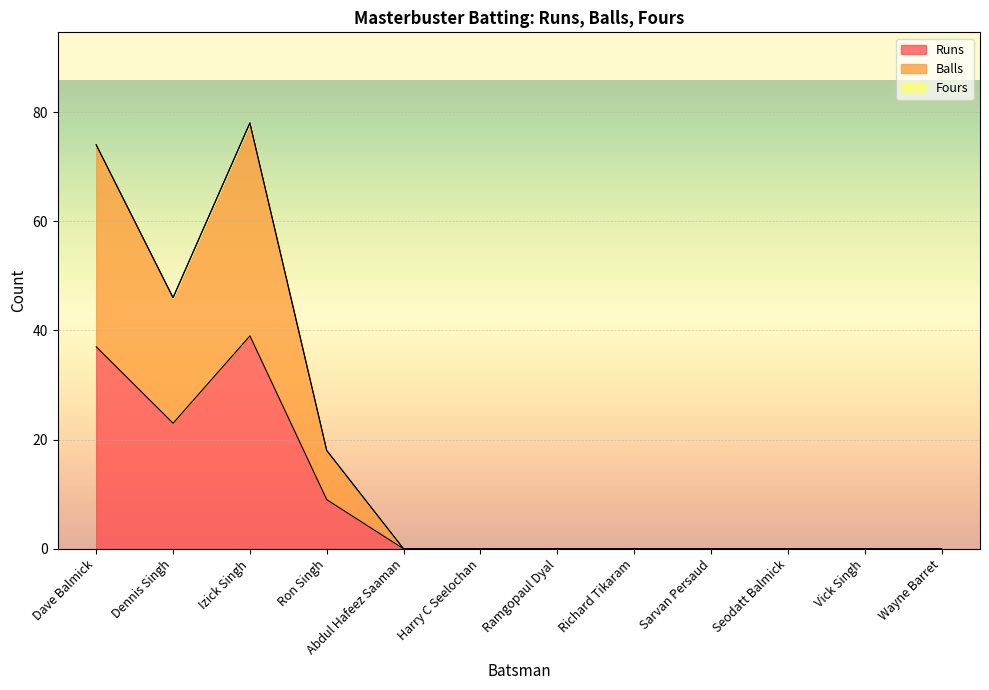

True or false: Balls and Runs cross at least once.

False